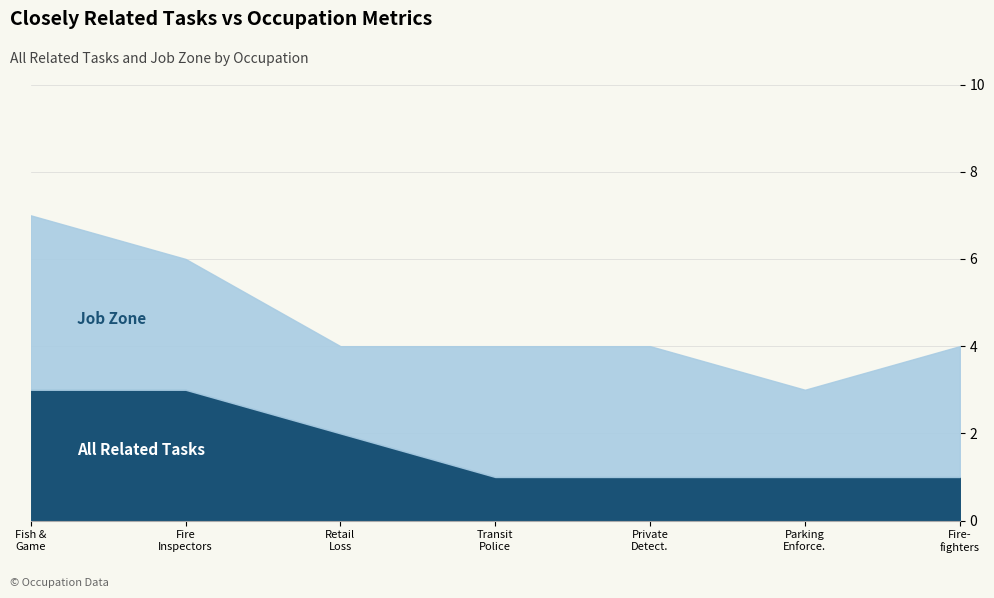

What is the approximate value of All Related Tasks at Retail Loss Prevention Specialists?

2